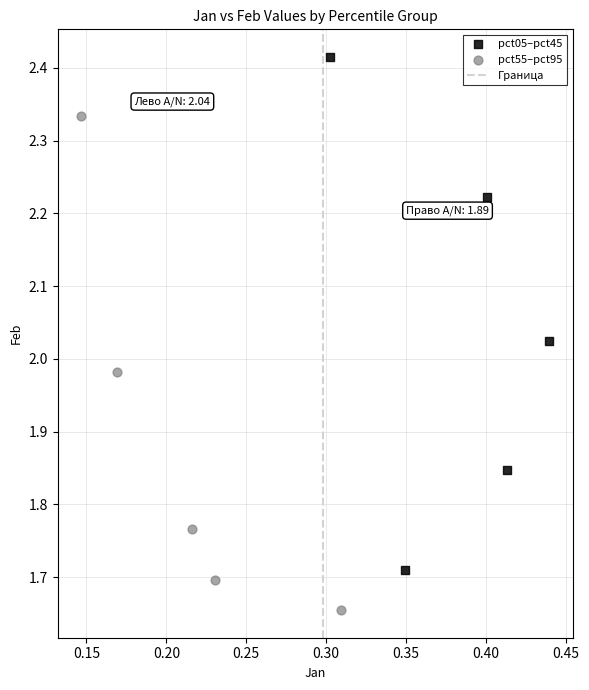

Which series contains the highest Y value?

pct05–pct45